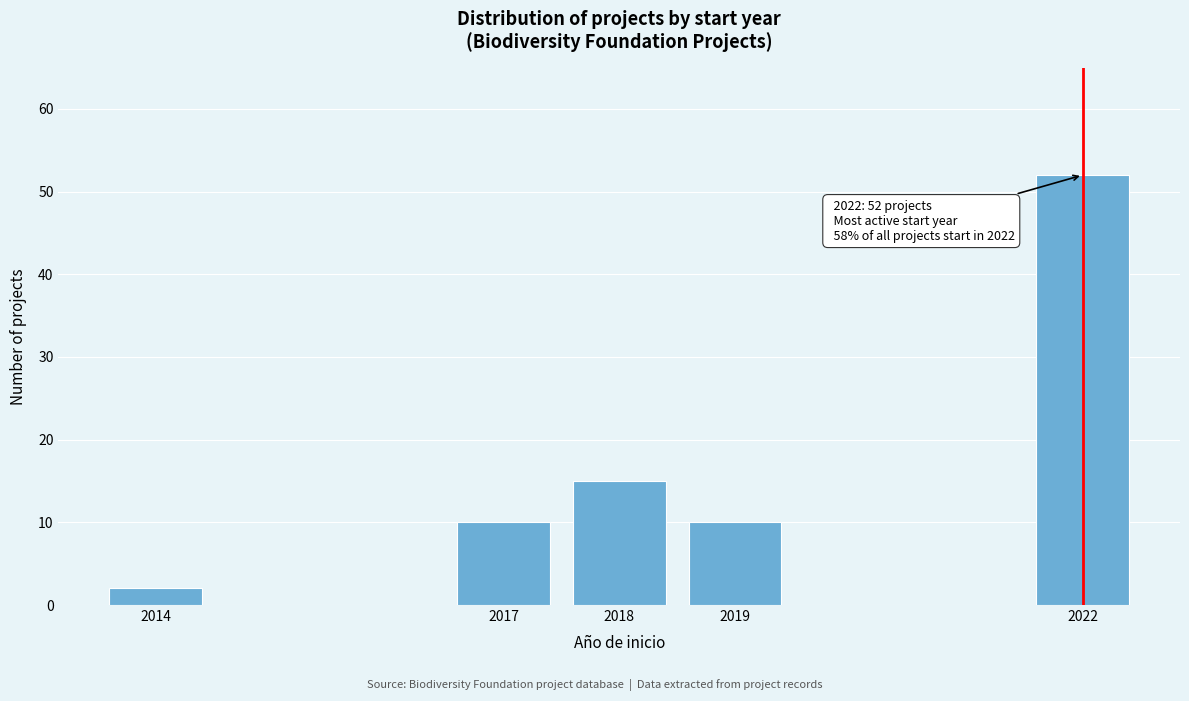

Reading left to right, what are all the values shown in this chart?

2014=2	2017=10	2018=15	2019=10	2022=52